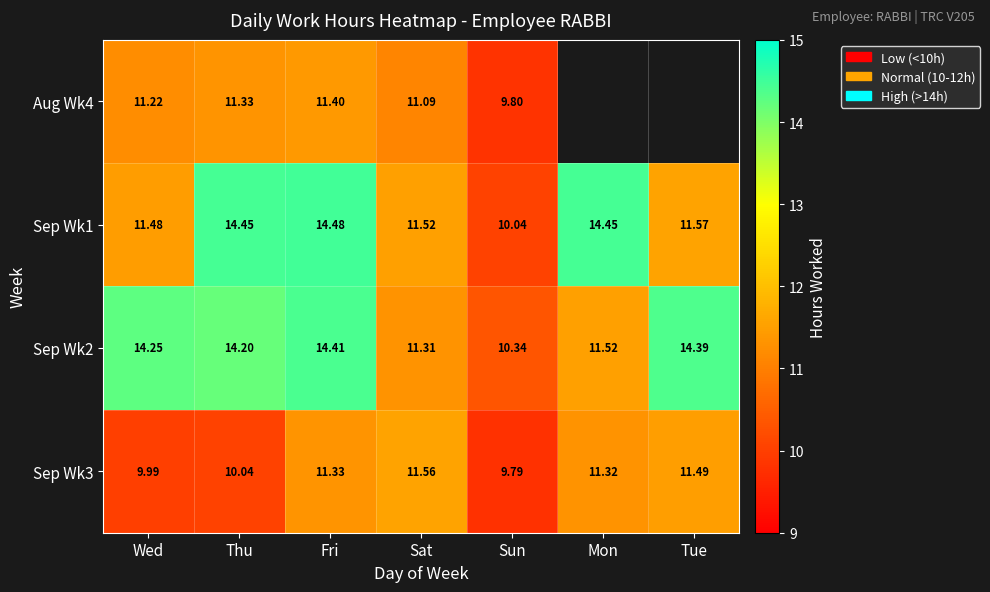

How many series are shown in this chart?

4